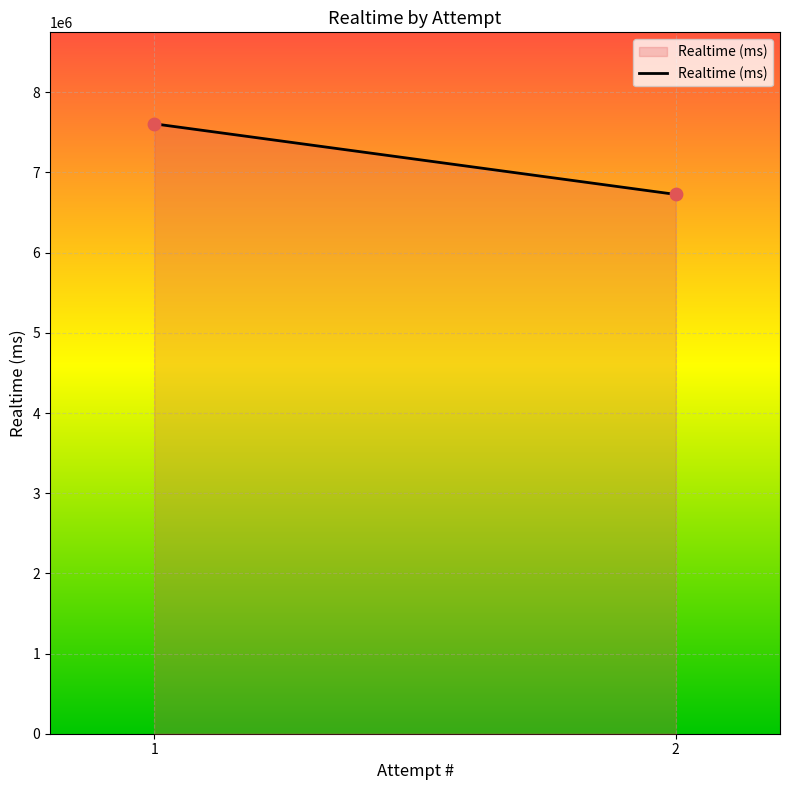

What is the range of Y values (max minus min)?

880583